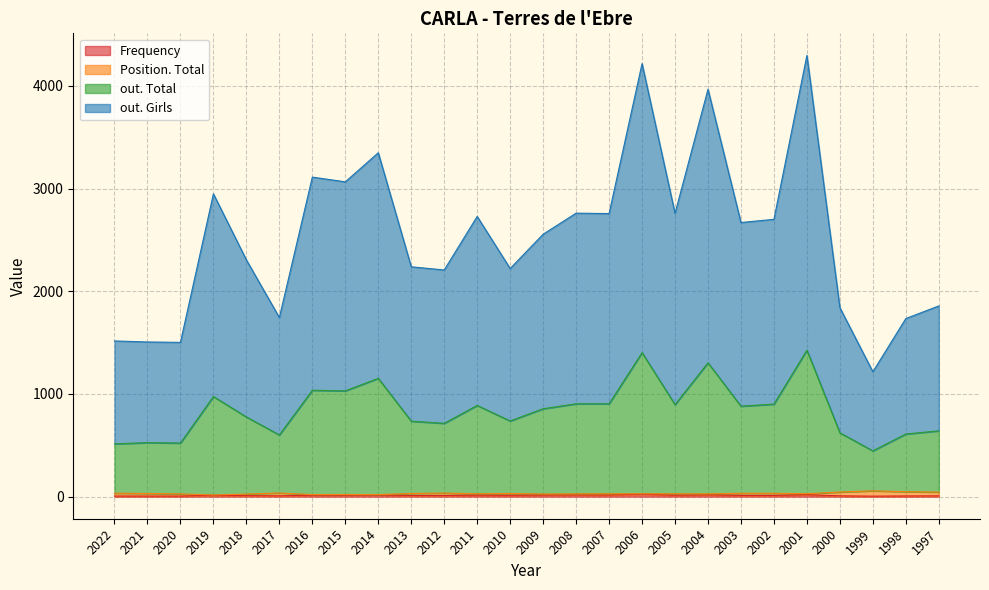

Which category has the lowest value in the out. Girls series?

1999